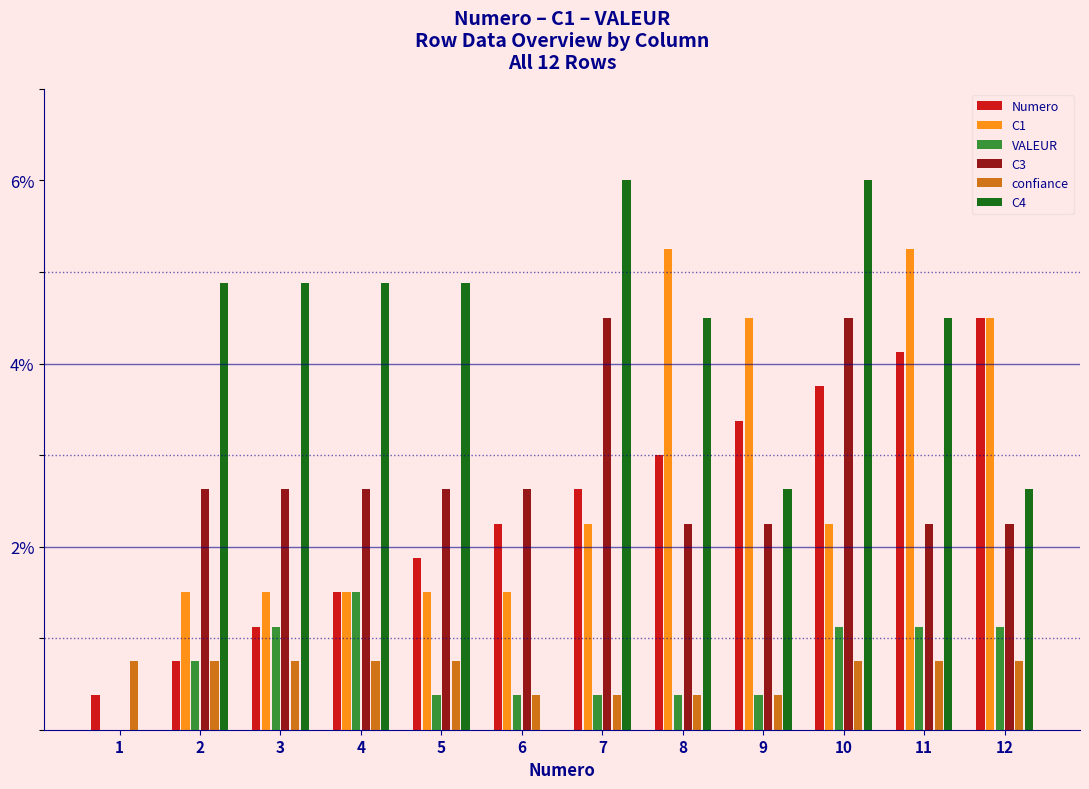

What is the maximum value shown in the chart?

6.0